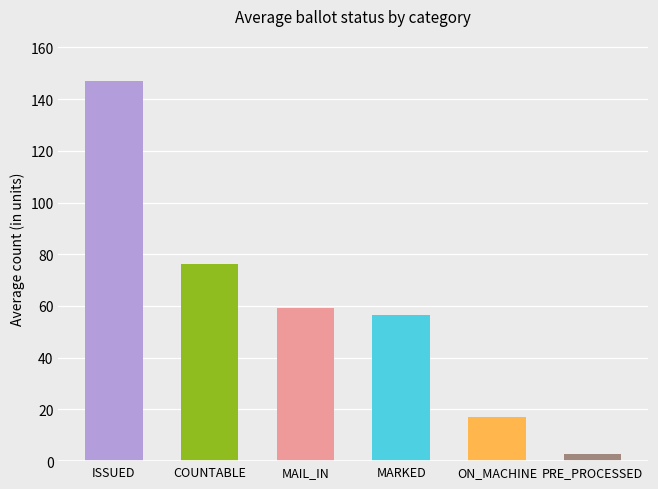

What is the approximate value at COUNTABLE?

76.2